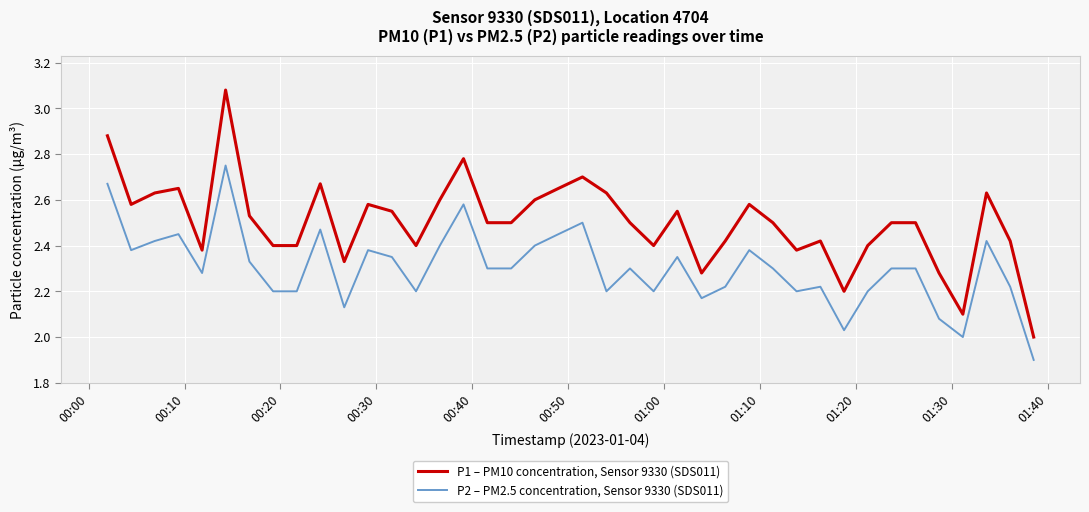

Is this an area chart (filled region under the line)?

No